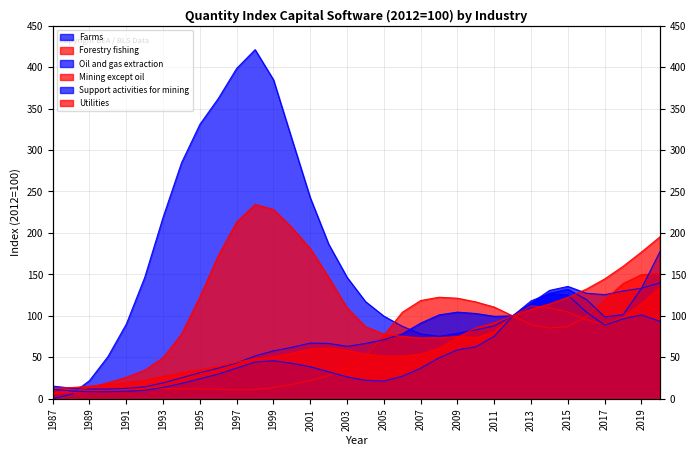

Reading right to left, list all the values displayed in this chart.

Farms: 2020=139.8	2019=133.3	2018=130.0	2017=125.6	2016=127.3	2015=135.6	2014=130.7	2013=115.4	2012=100.0	2011=88.0	2010=83.2	2009=79.0	2008=75.3	2007=78.3	2006=87.5	2005=99.7	2004=117.2	2003=146.5	2002=186.4	2001=242.3	2000=313.2	1999=384.6	1998=421.0	1997=398.4	1996=362.1	1995=331.0	1994=284.6	1993=219.0	1992=146.4	1991=90.1	1990=50.9	1989=22.0	1988=5.4	1987=0.3
Forestry fishing: 2020=151.2	2019=149.7	2018=139.0	2017=119.1	2016=99.1	2015=87.1	2014=85.4	2013=89.3	2012=100.0	2011=110.6	2010=116.9	2009=121.3	2008=122.5	2007=118.6	2006=104.4	2005=76.6	2004=51.4	2003=37.1	2002=28.3	2001=22.0	2000=17.3	1999=13.6	1998=11.1	1997=10.8	1996=11.4	1995=11.7	1994=12.2	1993=12.5	1992=12.2	1991=12.0	1990=11.1	1989=9.3	1988=7.6	1987=6.2
Oil and gas extraction: 2020=177.5	2019=133.3	2018=101.4	2017=98.9	2016=119.9	2015=132.0	2014=127.3	2013=113.3	2012=100.0	2011=99.5	2010=102.9	2009=104.5	2008=101.2	2007=91.3	2006=78.3	2005=71.4	2004=66.7	2003=63.3	2002=66.8	2001=67.2	2000=62.1	1999=57.9	1998=51.7	1997=43.3	1996=36.9	1995=31.5	1994=25.3	1993=19.2	1992=14.5	1991=12.6	1990=11.8	1989=11.8	1988=12.9	1987=15.4
Mining except oil: 2020=134.0	2019=114.9	2018=98.3	2017=89.9	2016=95.6	2015=104.5	2014=109.8	2013=112.1	2012=100.0	2011=80.9	2010=73.8	2009=75.0	2008=73.8	2007=73.4	2006=75.4	2005=78.0	2004=87.0	2003=109.7	2002=146.5	2001=181.1	2000=206.5	1999=228.3	1998=234.3	1997=213.3	1996=172.6	1995=122.9	1994=78.1	1993=49.6	1992=34.4	1991=26.0	1990=19.5	1989=13.6	1988=9.3	1987=7.4
Support activities for mining: 2020=93.5	2019=101.2	2018=96.5	2017=88.8	2016=104.7	2015=125.1	2014=126.8	2013=118.1	2012=100.0	2011=75.4	2010=62.8	2009=59.0	2008=49.4	2007=37.0	2006=27.2	2005=21.5	2004=22.4	2003=26.4	2002=32.6	2001=38.6	2000=42.8	1999=45.9	1998=44.4	1997=37.1	1996=29.9	1995=24.2	1994=18.6	1993=13.7	1992=10.3	1991=9.1	1990=8.6	1989=8.7	1988=9.6	1987=11.6
Utilities: 2020=195.3	2019=177.1	2018=159.8	2017=144.6	2016=132.3	2015=122.3	2014=114.5	2013=107.9	2012=100.0	2011=91.8	2010=85.4	2009=74.2	2008=61.1	2007=54.0	2006=51.5	2005=51.4	2004=54.0	2003=58.3	2002=61.4	2001=60.1	2000=55.0	1999=50.7	1998=48.2	1997=44.1	1996=39.0	1995=35.0	1994=31.6	1993=27.0	1992=22.4	1991=19.7	1990=17.5	1989=15.2	1988=13.5	1987=12.8